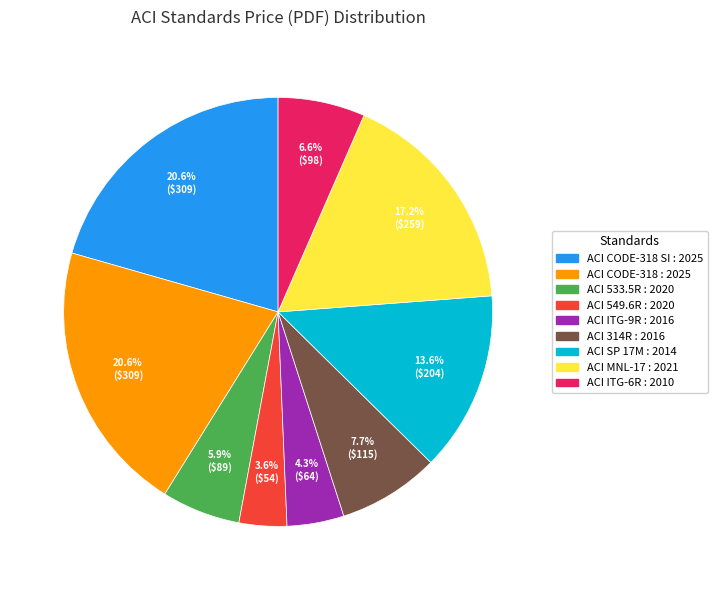

True or false: ACI 314R : 2016 accounts for 8% of the total.

True